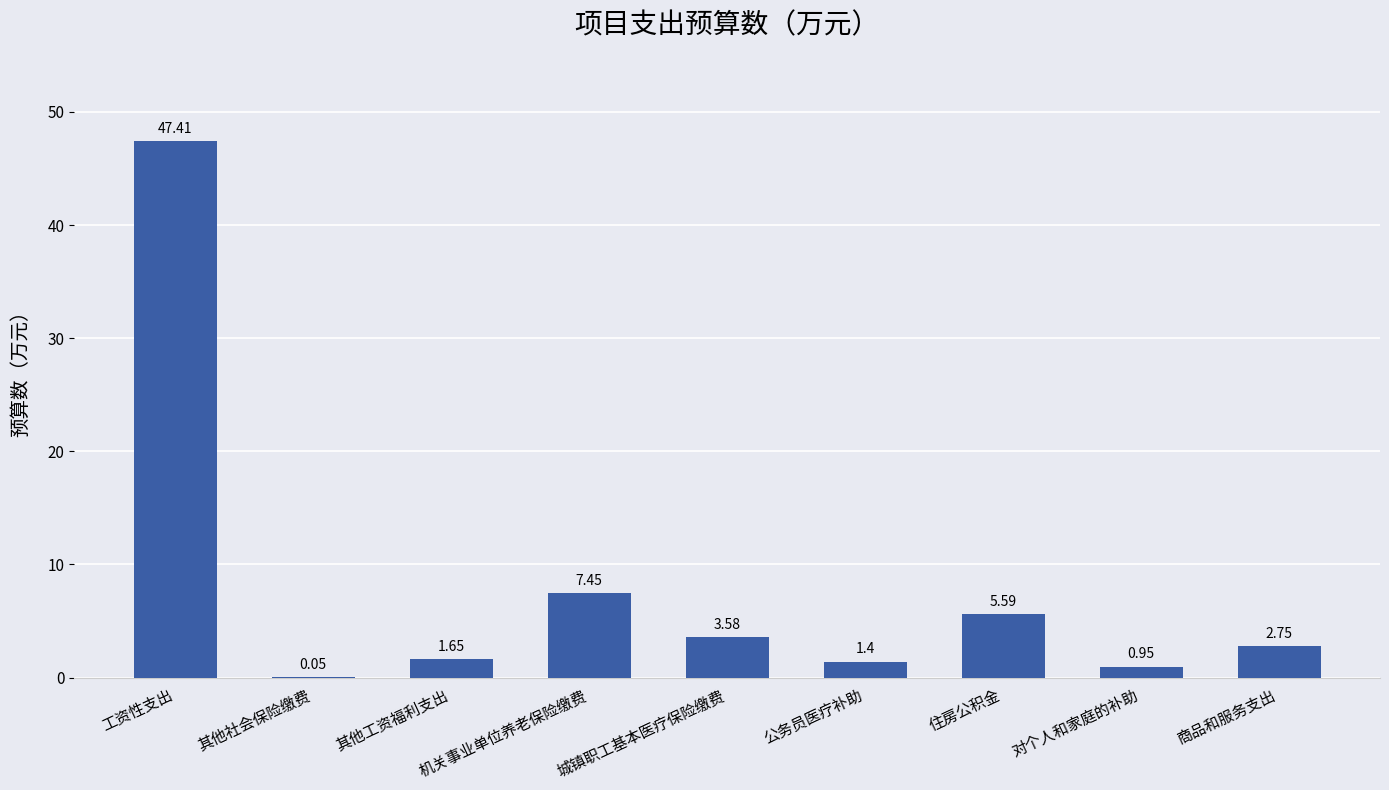

Which category has the highest value across all series?

工资性支出